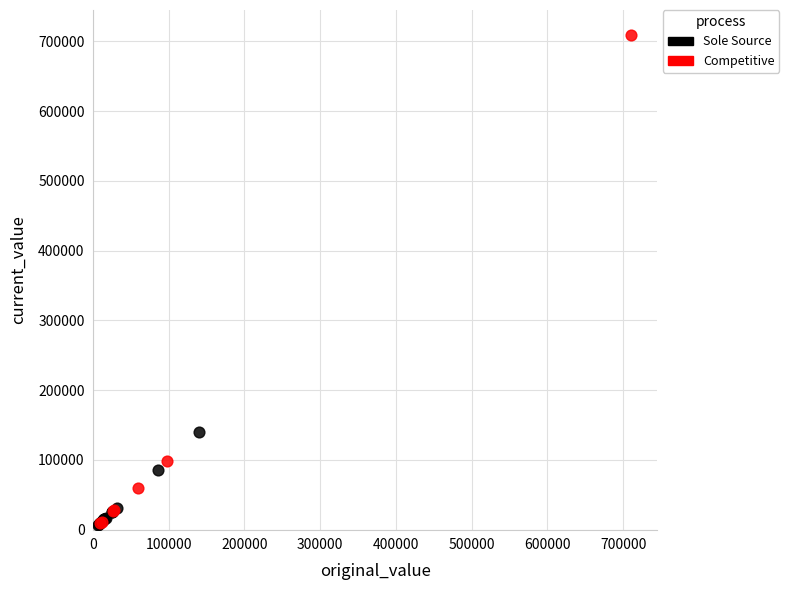

Which series has the widest spread of Y values?

Competitive